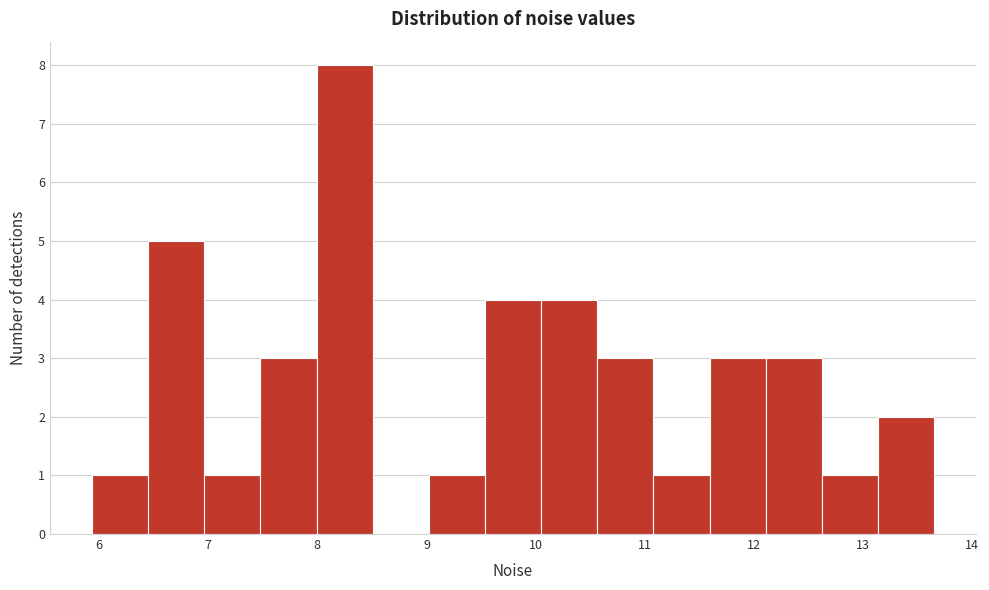

Reading left to right, list every bar in this chart as the range it spans on the x-axis followed by its height. Neither the bar edges nor the heights are printed on the chart, so give them approximately, as read against the axes.

5.9 to 6.5: 1
6.5 to 7.0: 5
7.0 to 7.5: 1
7.5 to 8.0: 3
8.0 to 8.5: 8
8.5 to 9.0: 0
9.0 to 9.5: 1
9.5 to 10.0: 4
10.0 to 10.6: 4
10.6 to 11.1: 3
11.1 to 11.6: 1
11.6 to 12.1: 3
12.1 to 12.6: 3
12.6 to 13.1: 1
13.1 to 13.6: 2